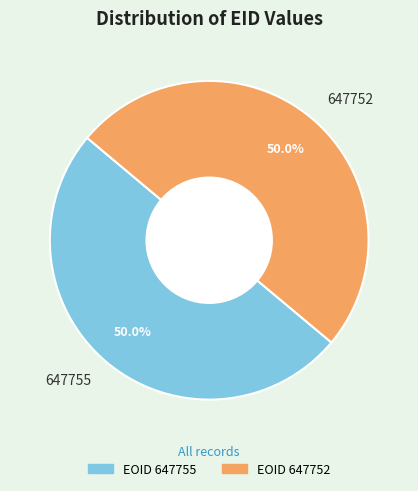

To the nearest percent, what percentage of the pie is 647755?

50%